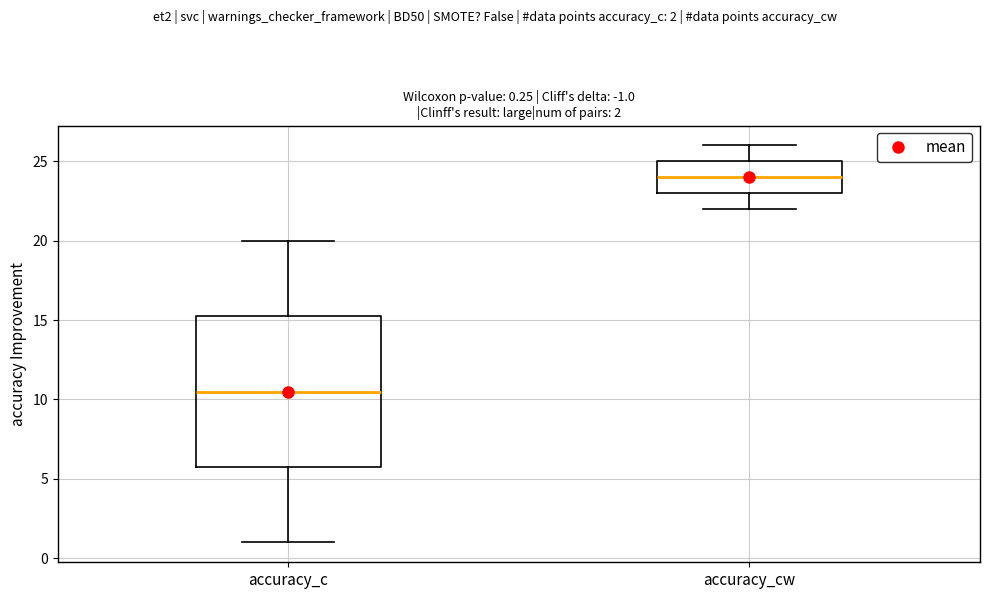

Which box is the tallest, from its lower edge to its upper edge?

accuracy_c